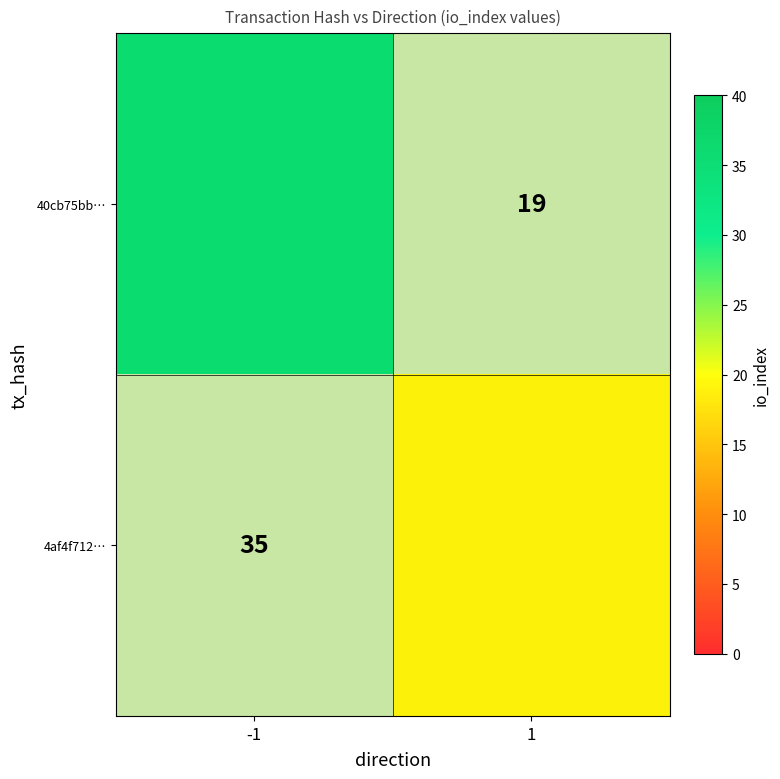

The value of 40cb75bb… at 1 is 22. True or false?

False